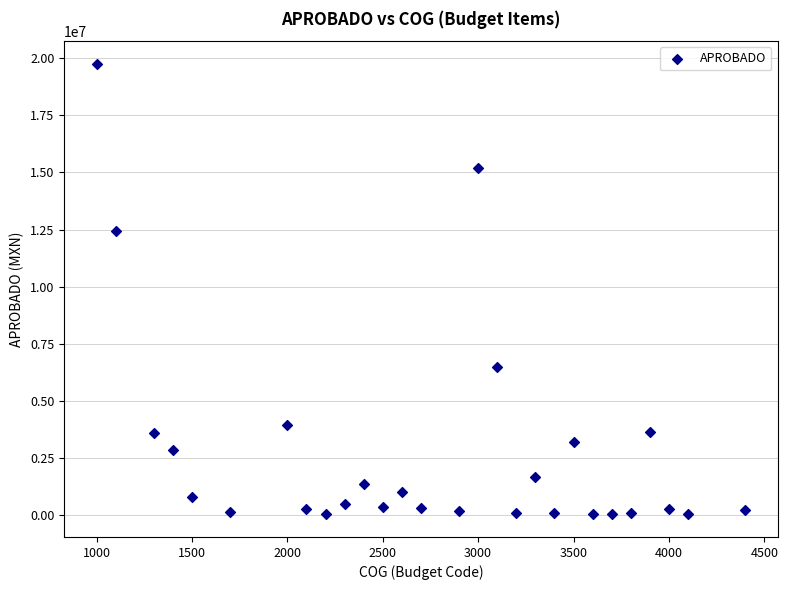

What Y value in the scatter plot is closest to 9890256?

12455858.0